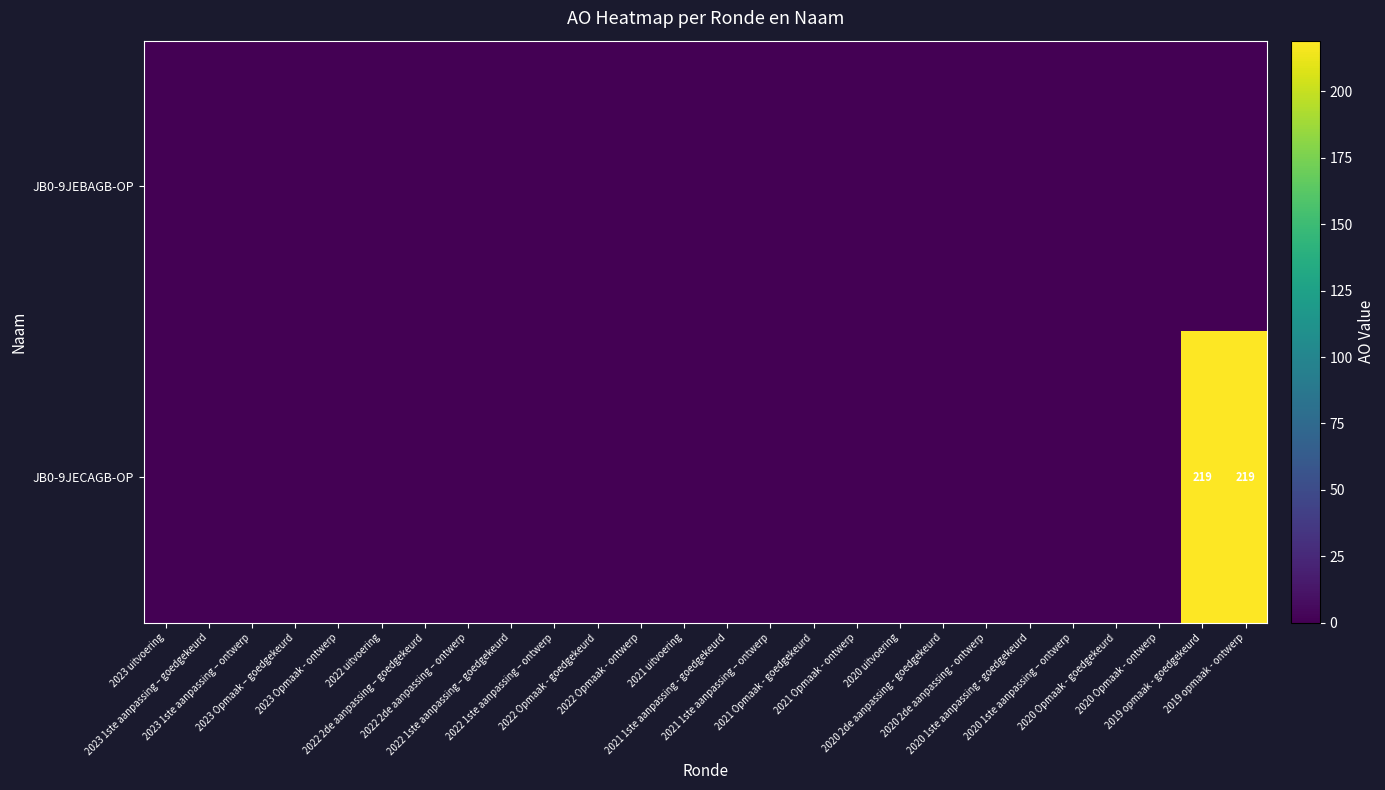

List the series in order of their overall mean, highest first.

JB0-9JECAGB-OP, JB0-9JEBAGB-OP